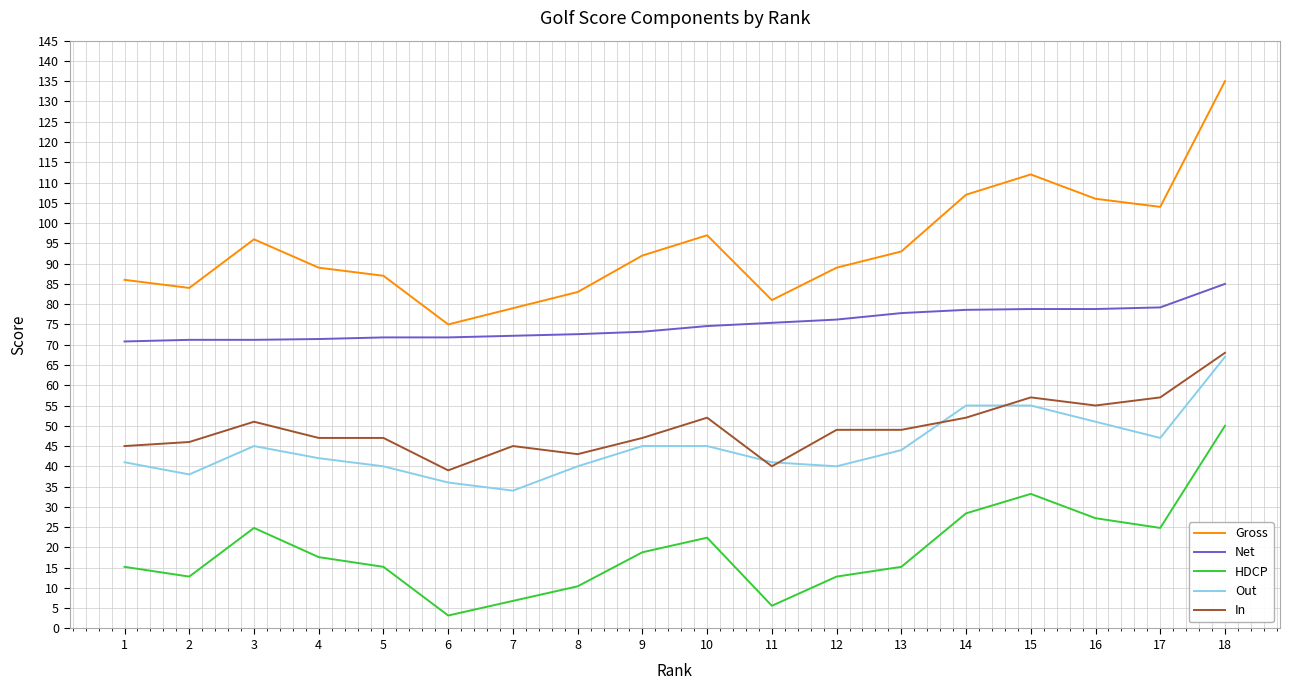

What is the spread (max minus min) of values at 2?

71.2